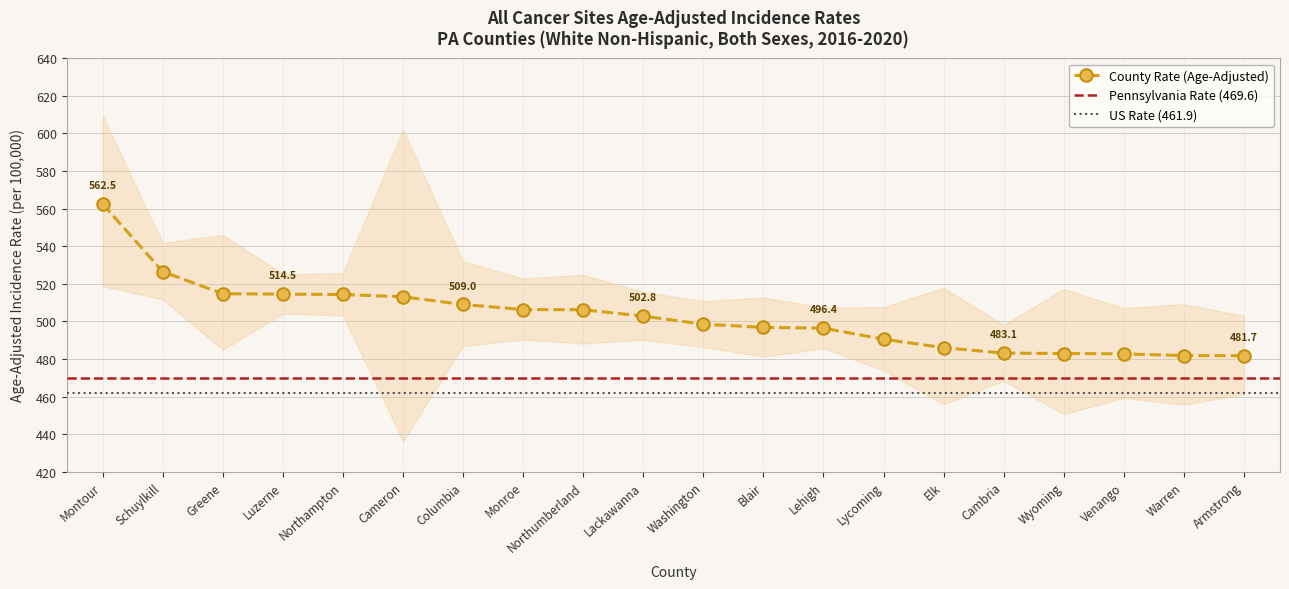

What value does the Age-Adjusted Rate series have at Luzerne?

514.5